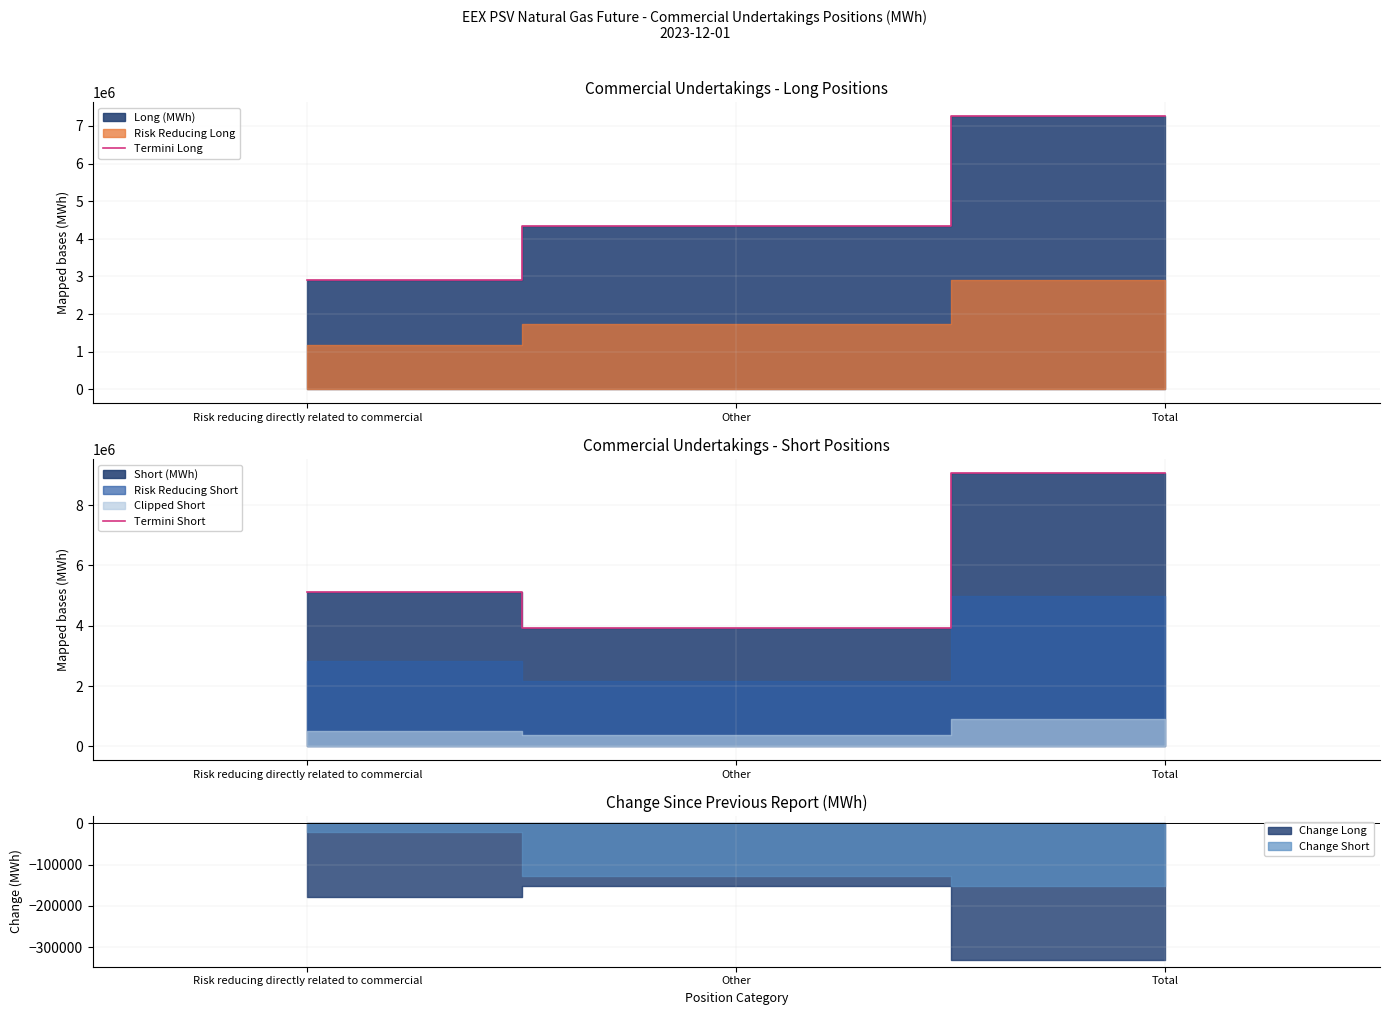

True or false: Termini Long has a value of 2918688 at Risk reducing directly related to commercial.

True